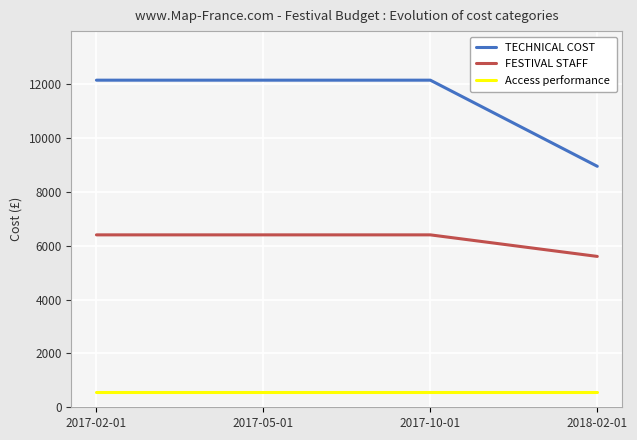

What is the average value of the FESTIVAL STAFF series?

6200